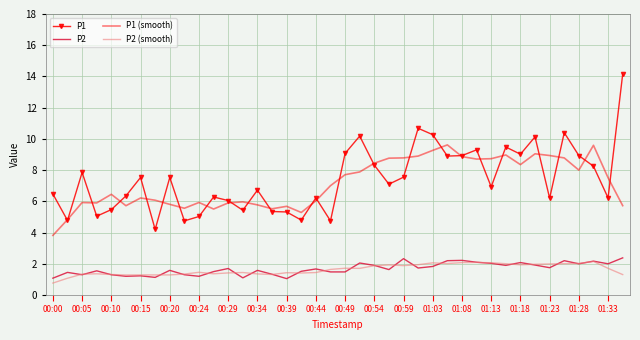

What is the highest value of the P1 (smooth) series?

9.6